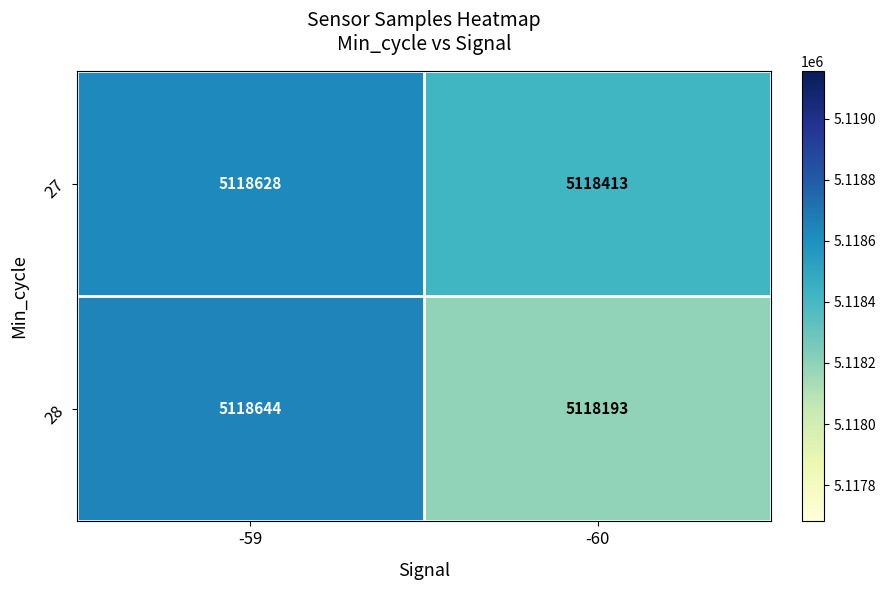

What is the sum of the 28 values at -59 and -60?

10236837